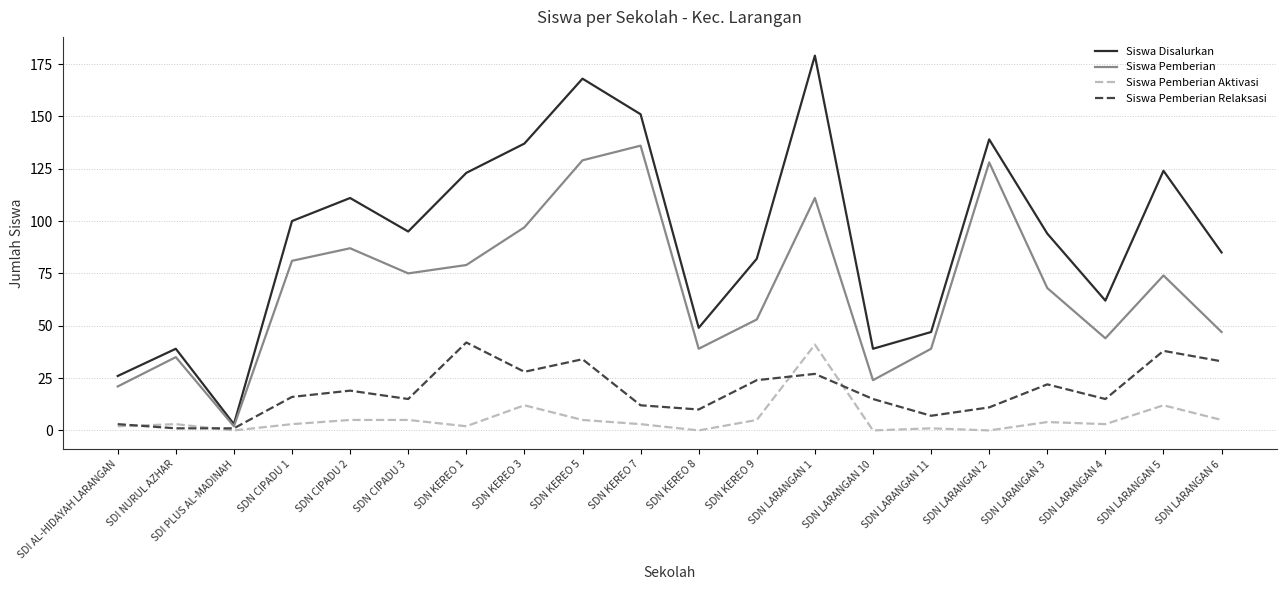

At which label does Siswa Pemberian reach its minimum?

SDI PLUS AL-MADINAH